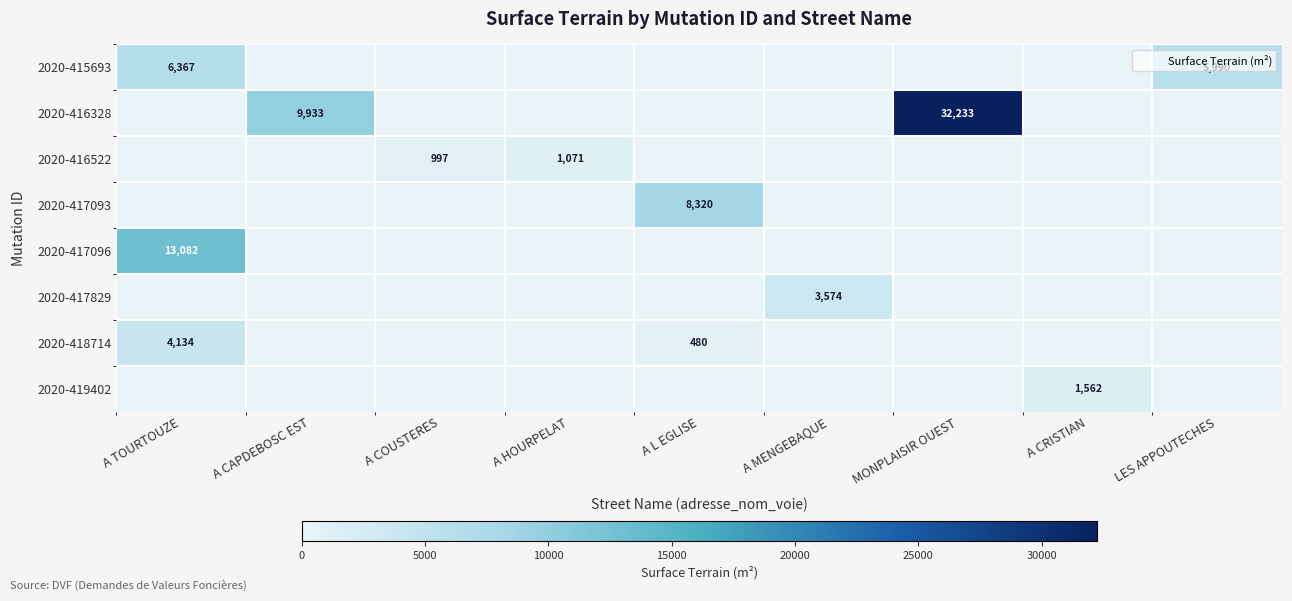

What is the sum of all 2020-419402 values?

1562